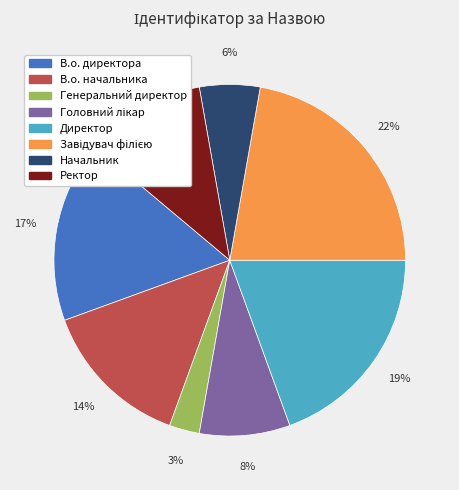

How many slices are in this pie chart?

8